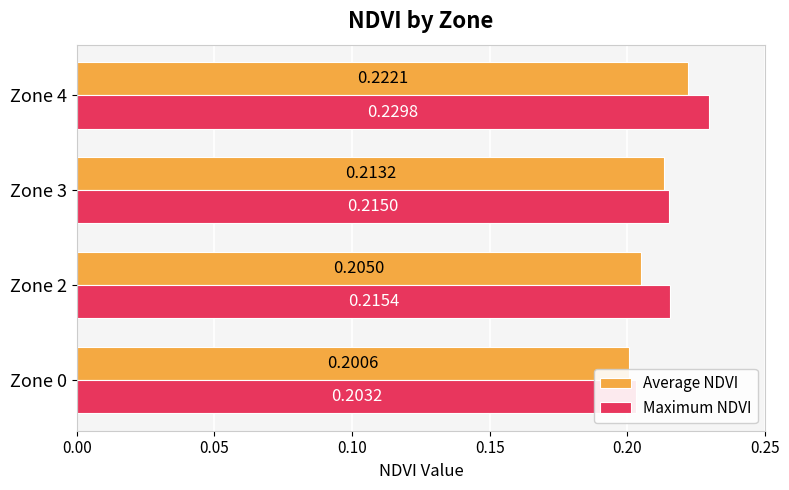

List the series in order of their overall mean, lowest first.

Average NDVI, Maximum NDVI